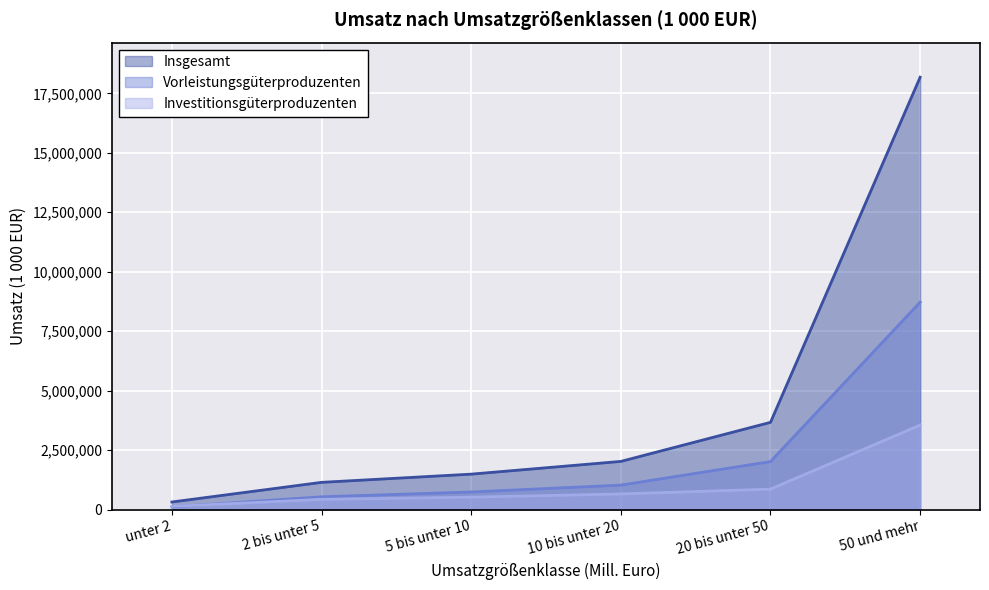

List the series in order of their peak value, lowest first.

Investitionsgüterproduzenten, Vorleistungsgüterproduzenten, Insgesamt